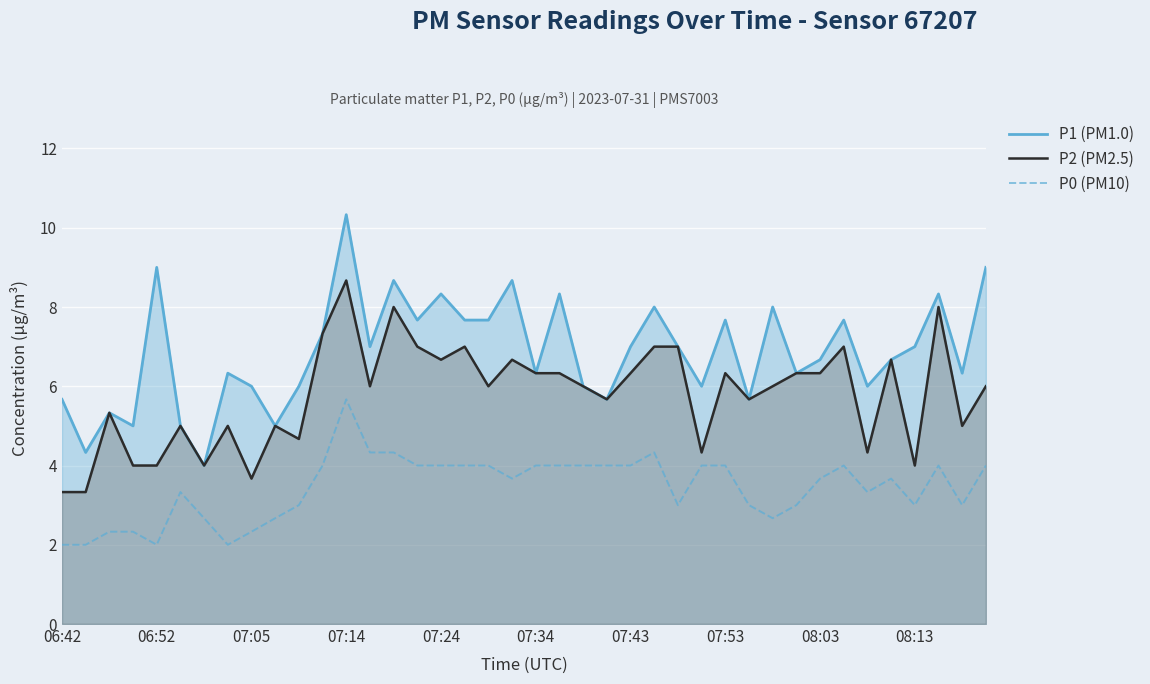

Which series has the largest total across all categories?

P1 (PM1.0)